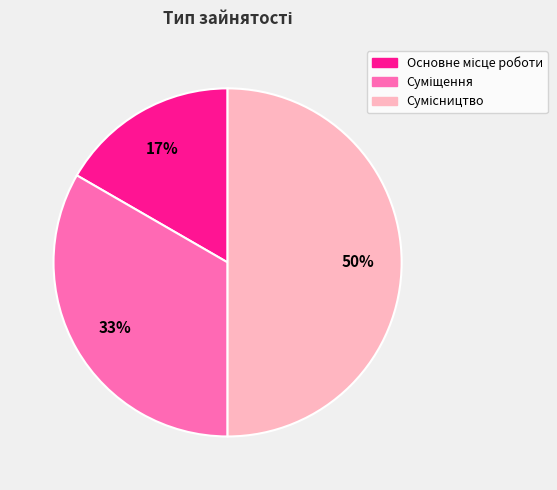

To the nearest percent, what is the average slice percentage?

33%